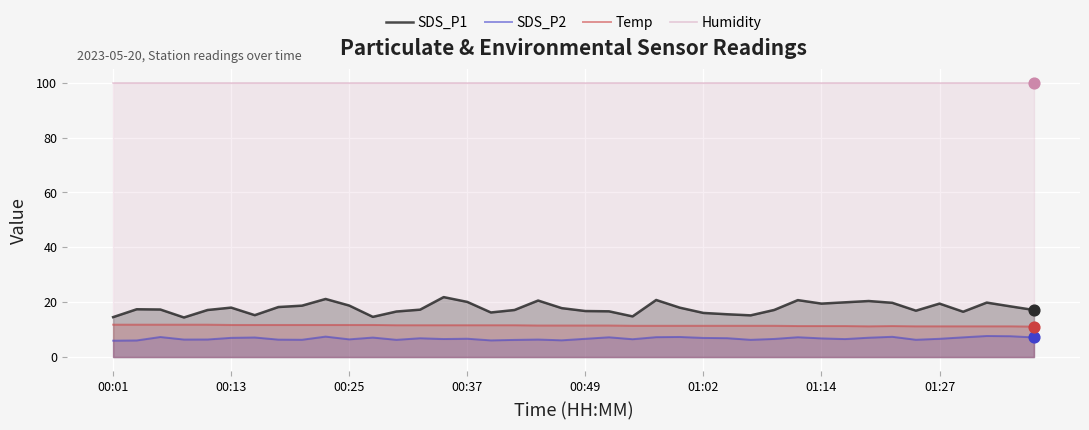

What are all the series names shown in the legend?

SDS_P1, SDS_P2, Temp, Humidity